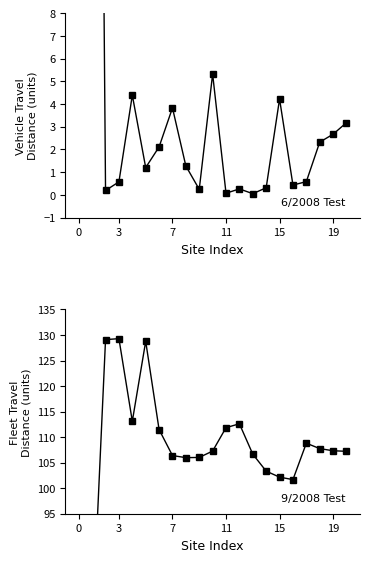

List the series in order of their peak value, highest first.

Fleet Distance, Vehicle Travel Distance